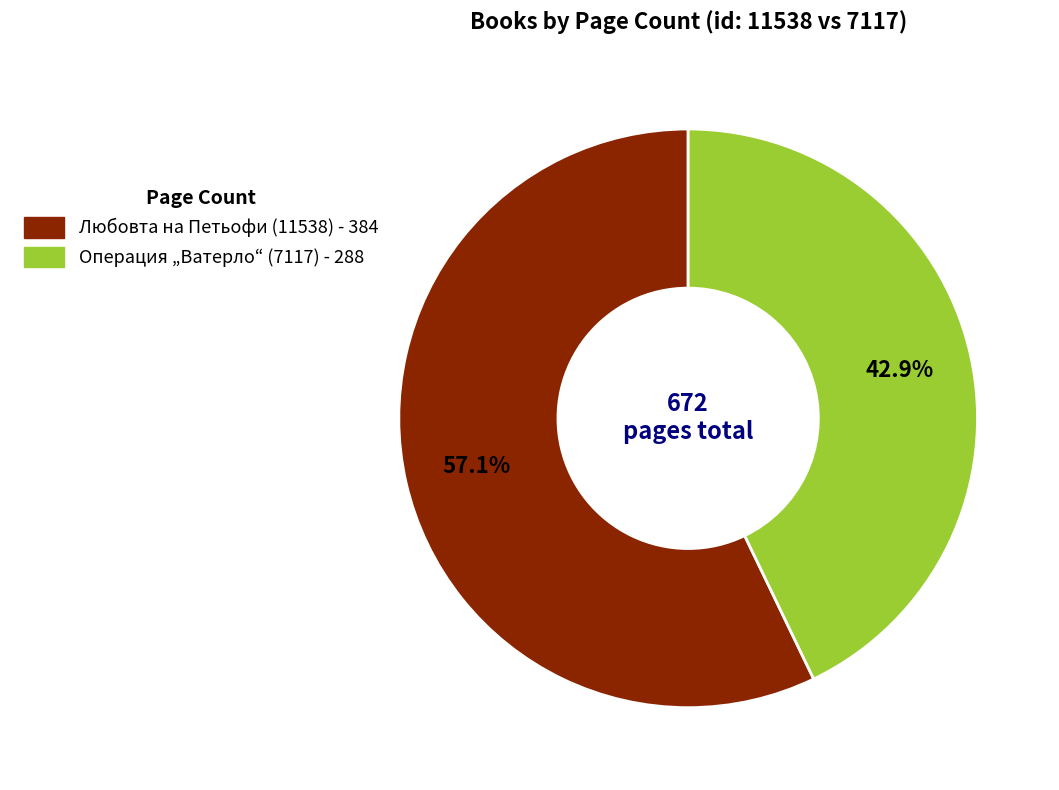

Is there a majority slice in this chart?

Yes